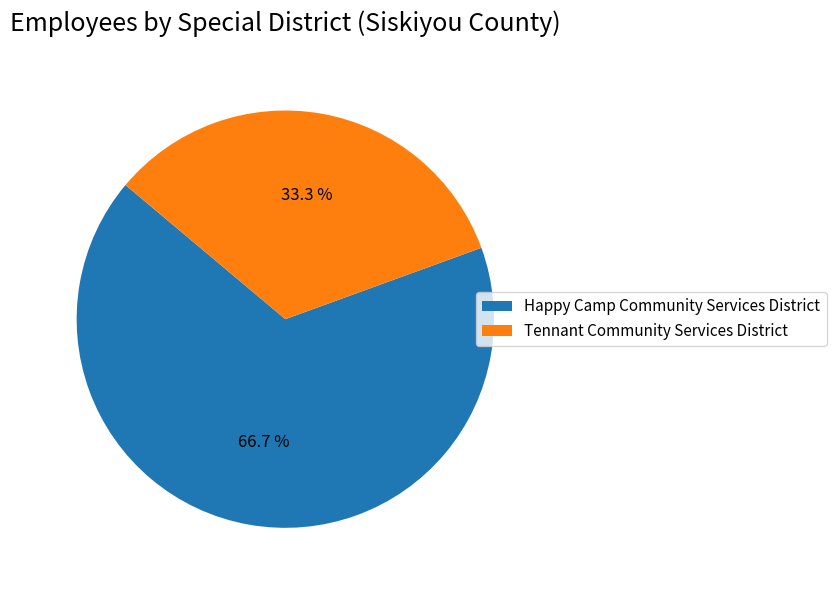

Do Happy Camp Community Services District and Tennant Community Services District together represent more than half of the pie?

Yes